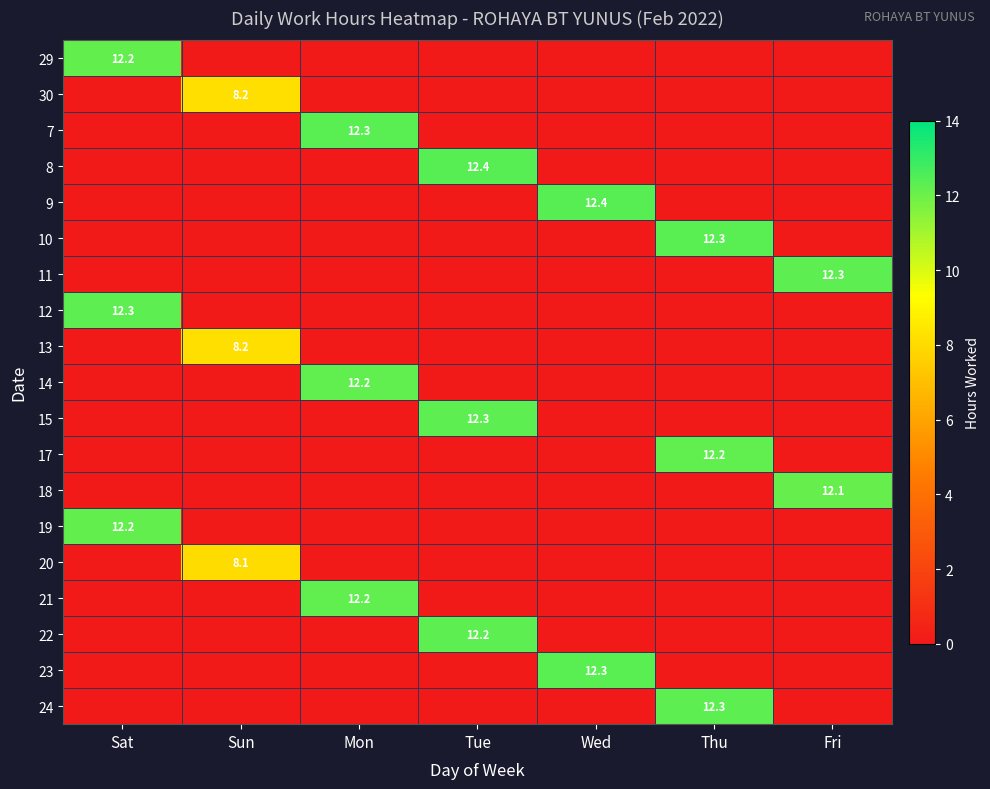

Is it true that 24 equals 12.3 at Thu?

True